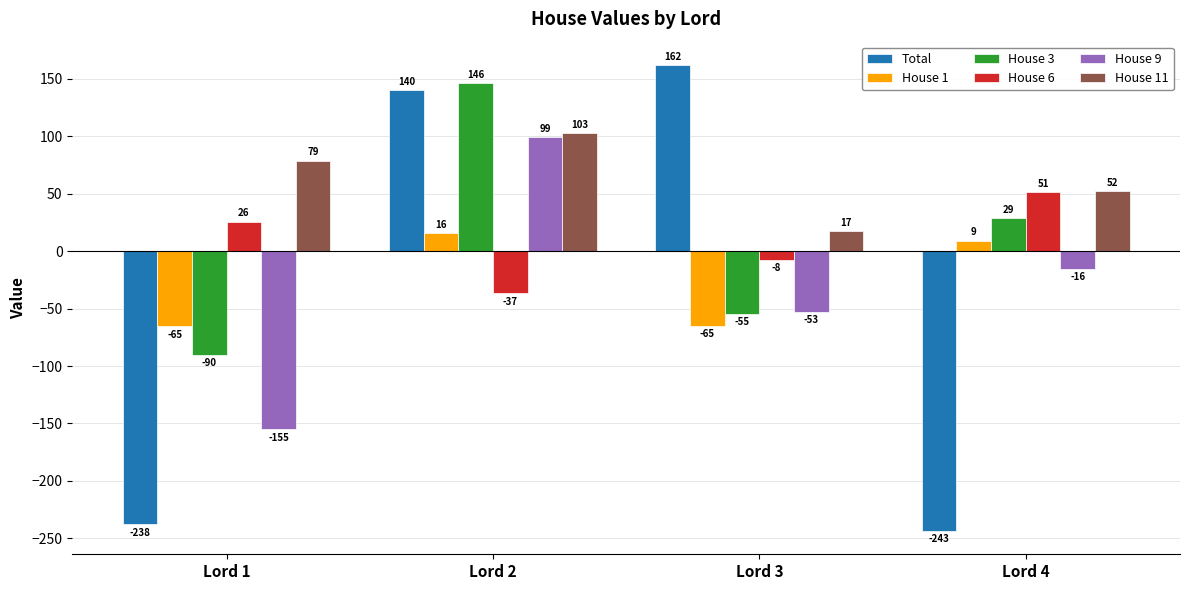

Rank the categories by Total value from lowest to highest.

Lord 4, Lord 1, Lord 2, Lord 3